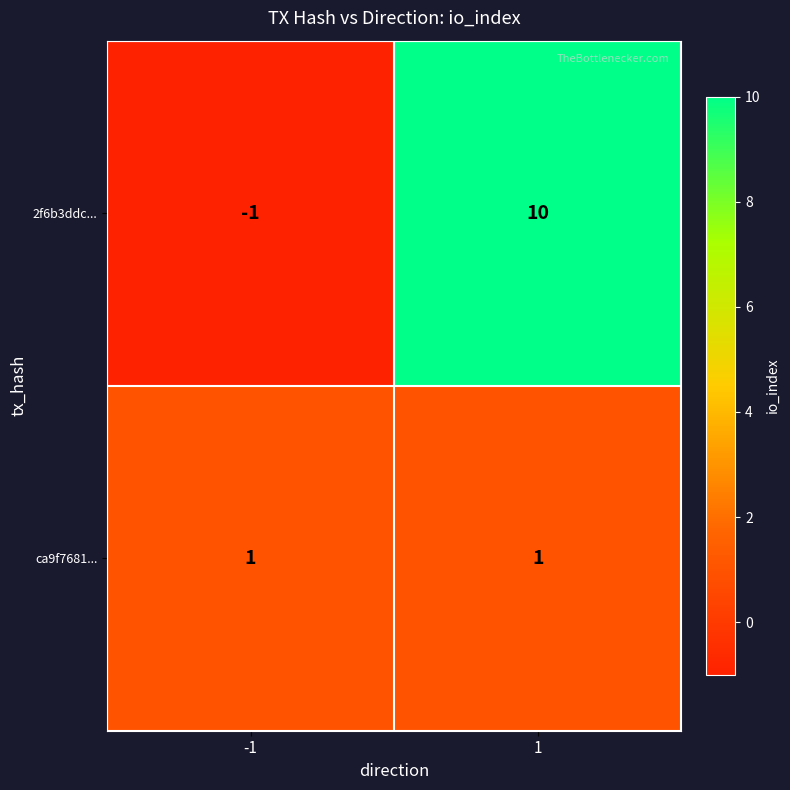

Is it true that ca9f7681... equals 1 at 1?

True